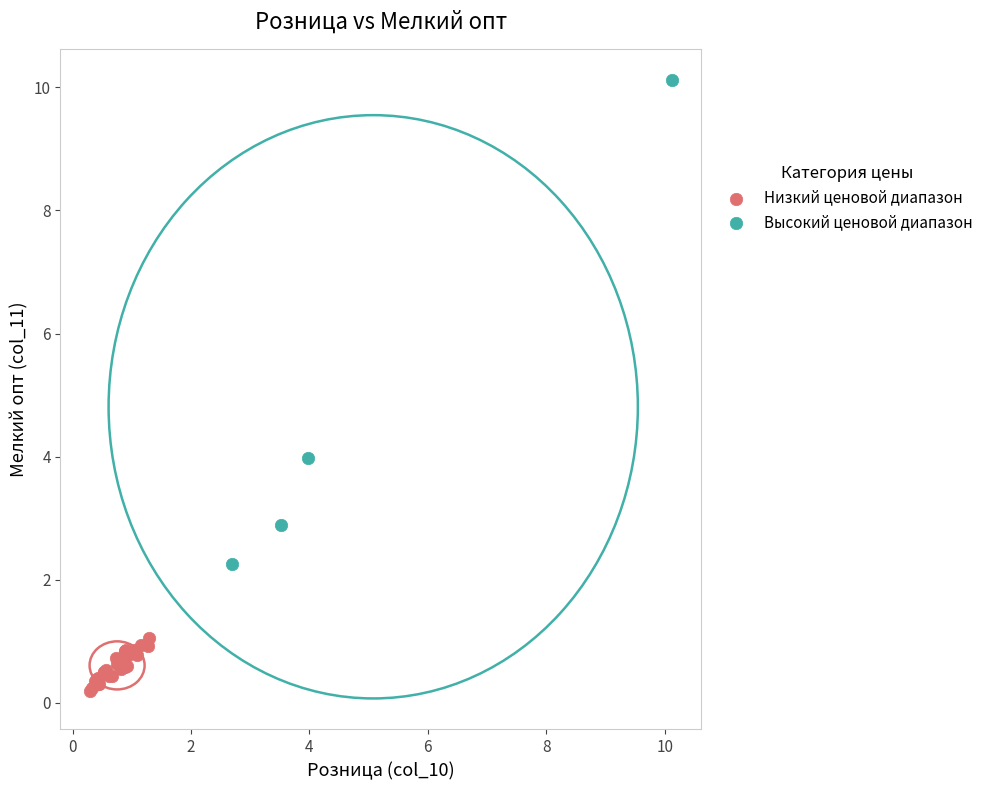

Which series contains the highest Y value?

Высокий ценовой диапазон